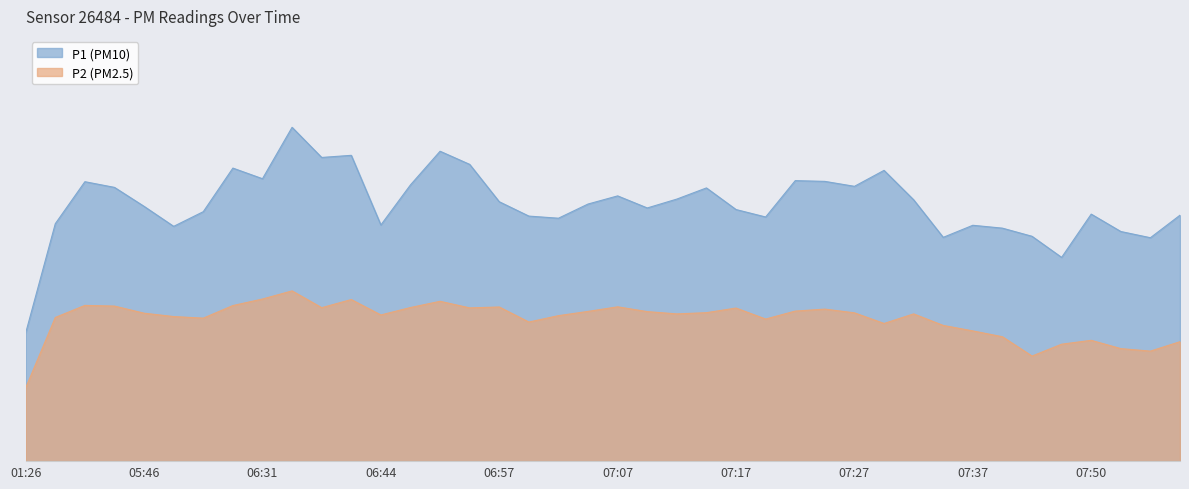

What is the total value across all series at 07:19?

72.7